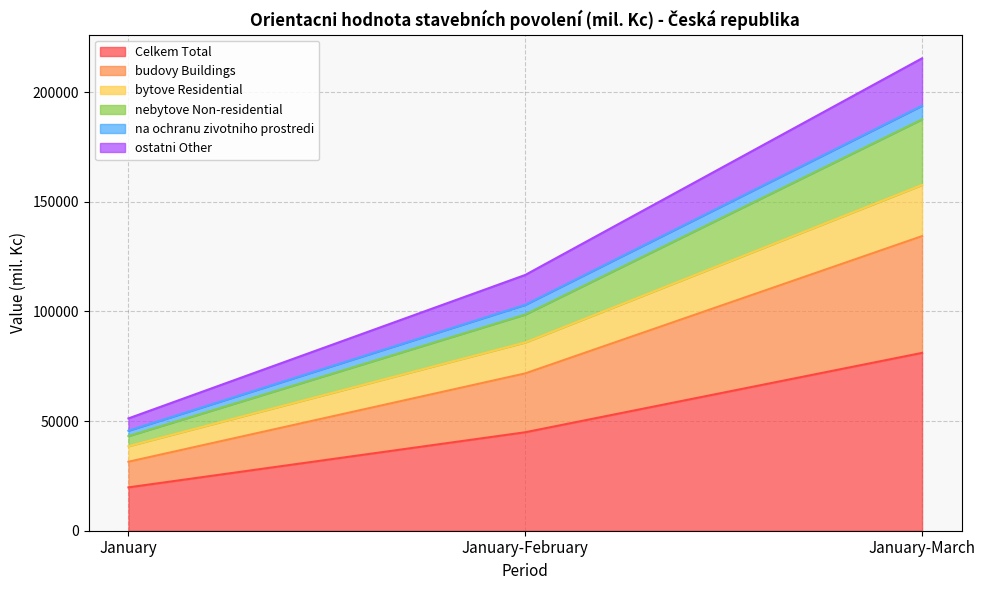

At which category is the sum across all series the highest?

January-March